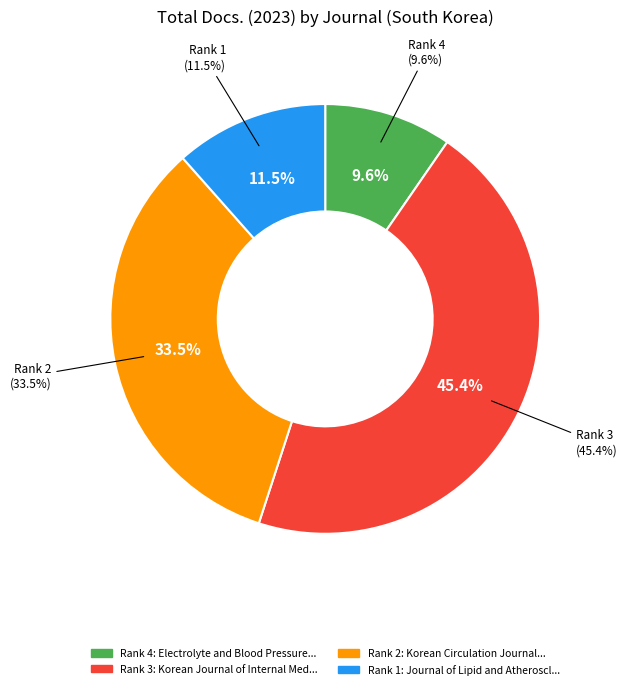

How many segments does this pie chart have?

4